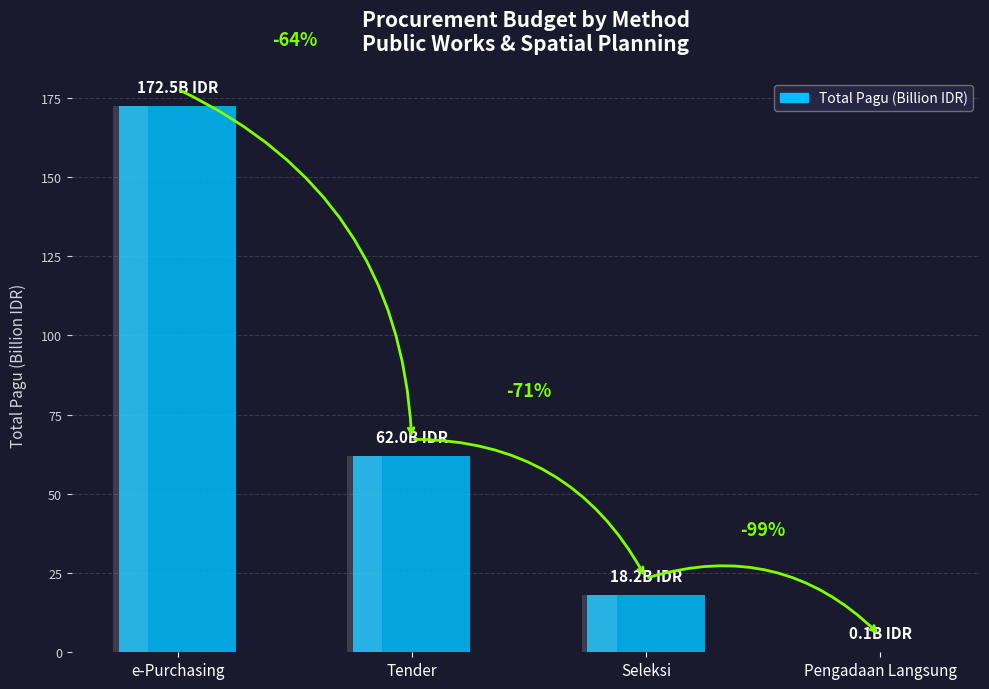

List the labels in order of value, largest first.

e-Purchasing, Tender, Seleksi, Pengadaan Langsung